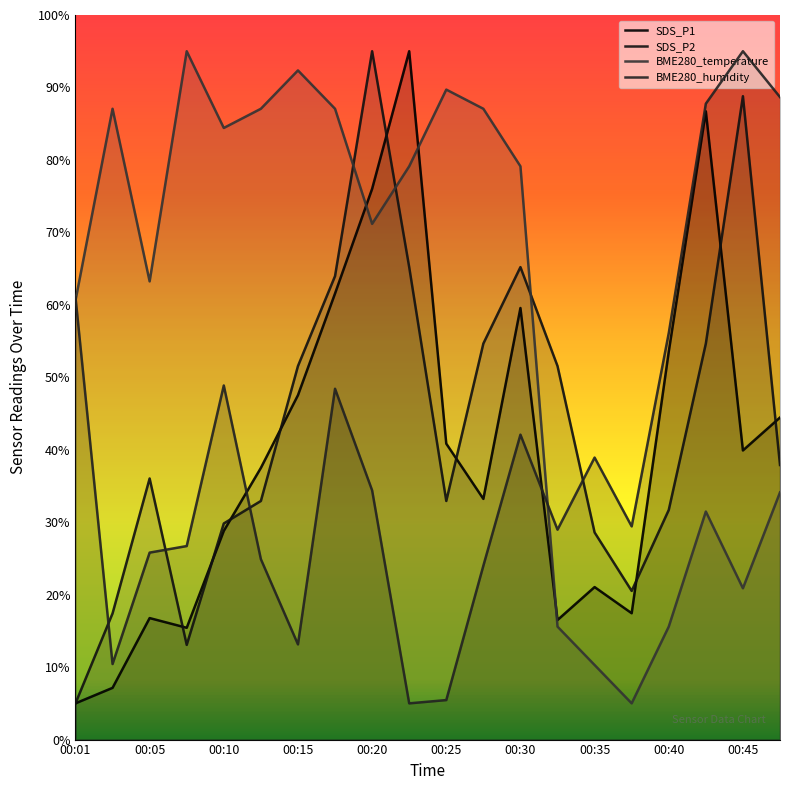

Where does the SDS_P2 series first go above 37?

00:15